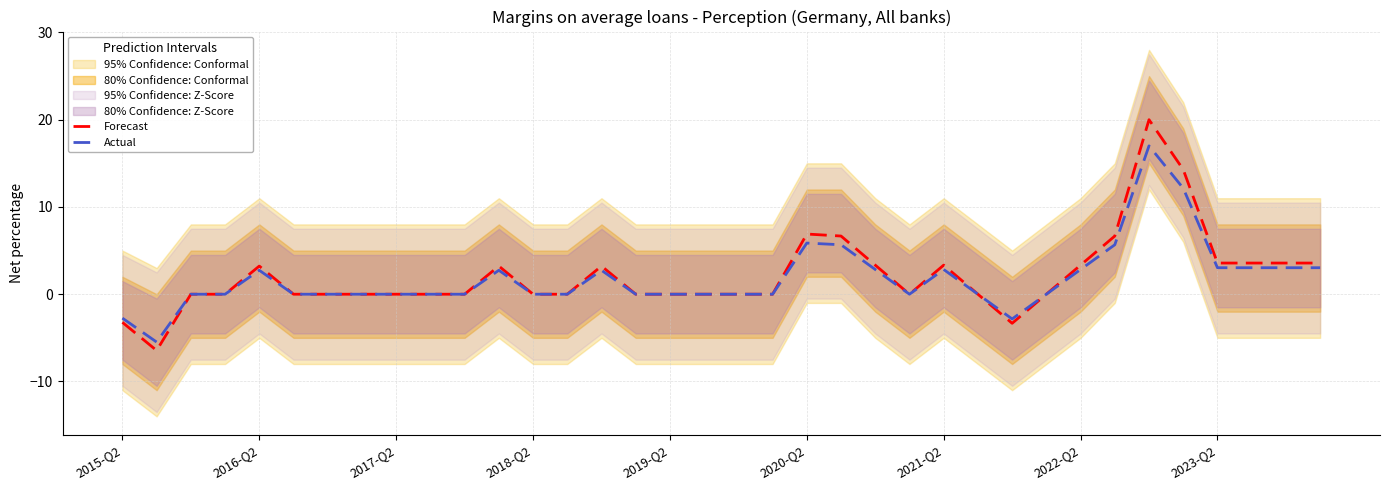

What is the lowest value of the Forecast series?

-6.5